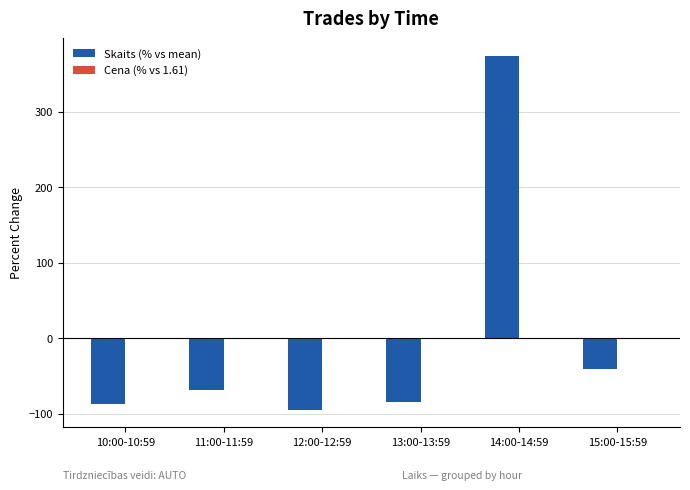

The value of Skaits (% vs mean) at 15:00-15:59 is -58.9. True or false?

False